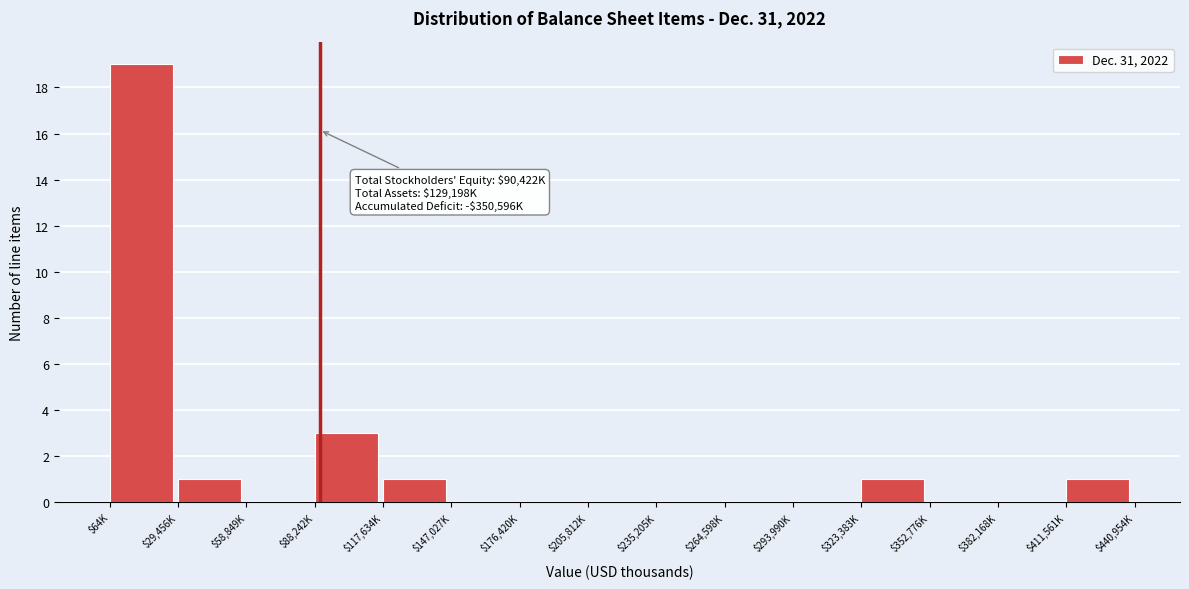

What is the sum of all values?

26